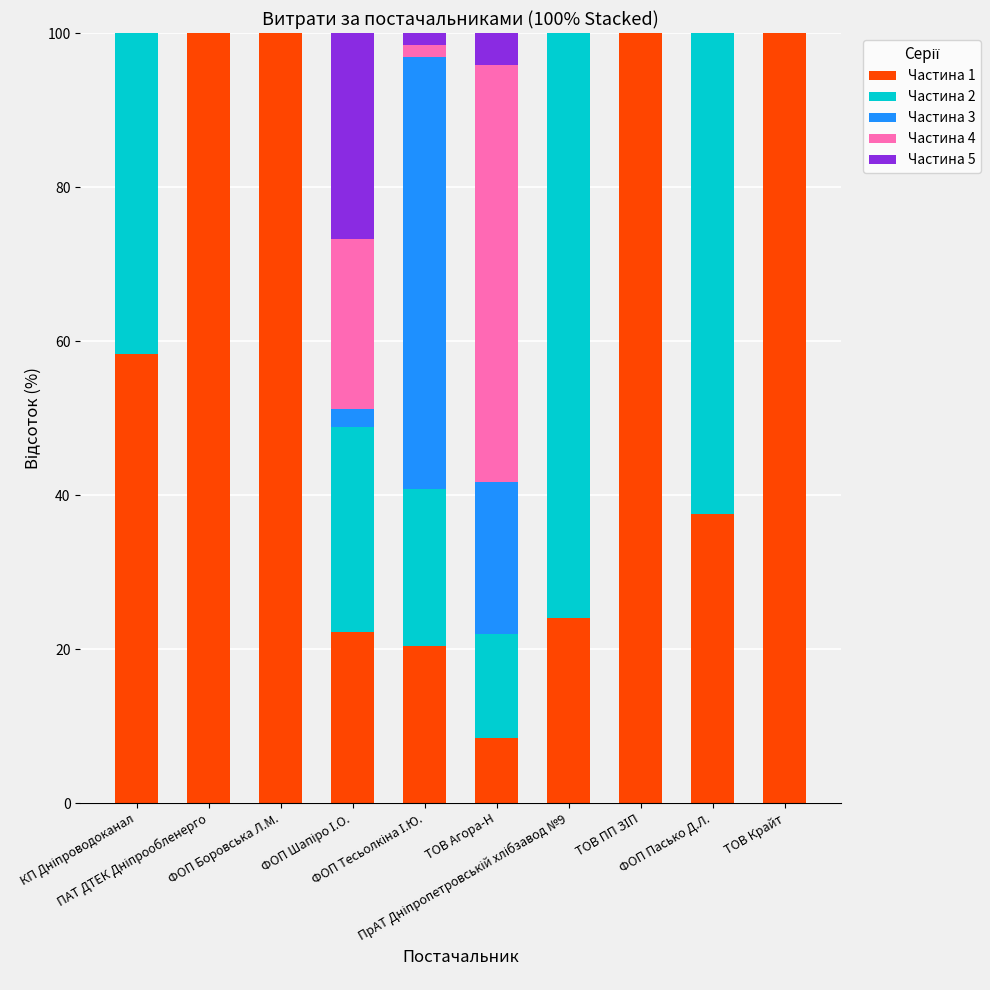

What is the maximum value for Частина 1?

100.0